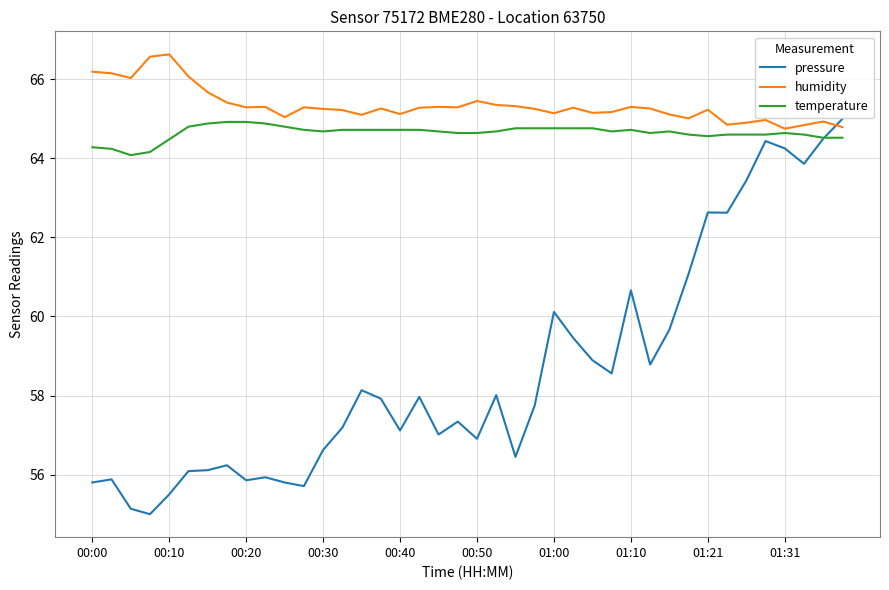

What is the maximum value for temperature?

64.9